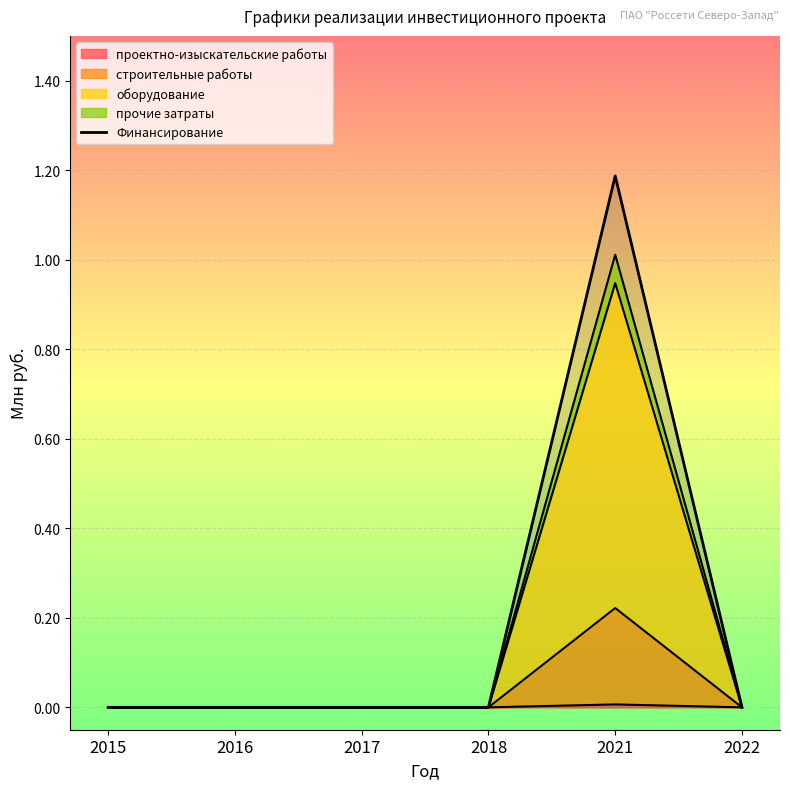

Count the number of categories in the chart.

6